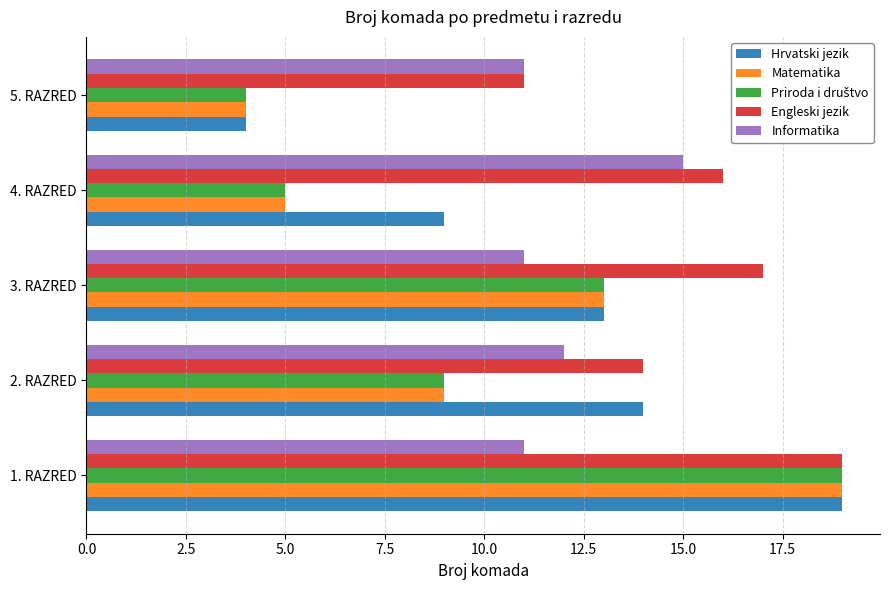

What is the smallest value displayed?

4